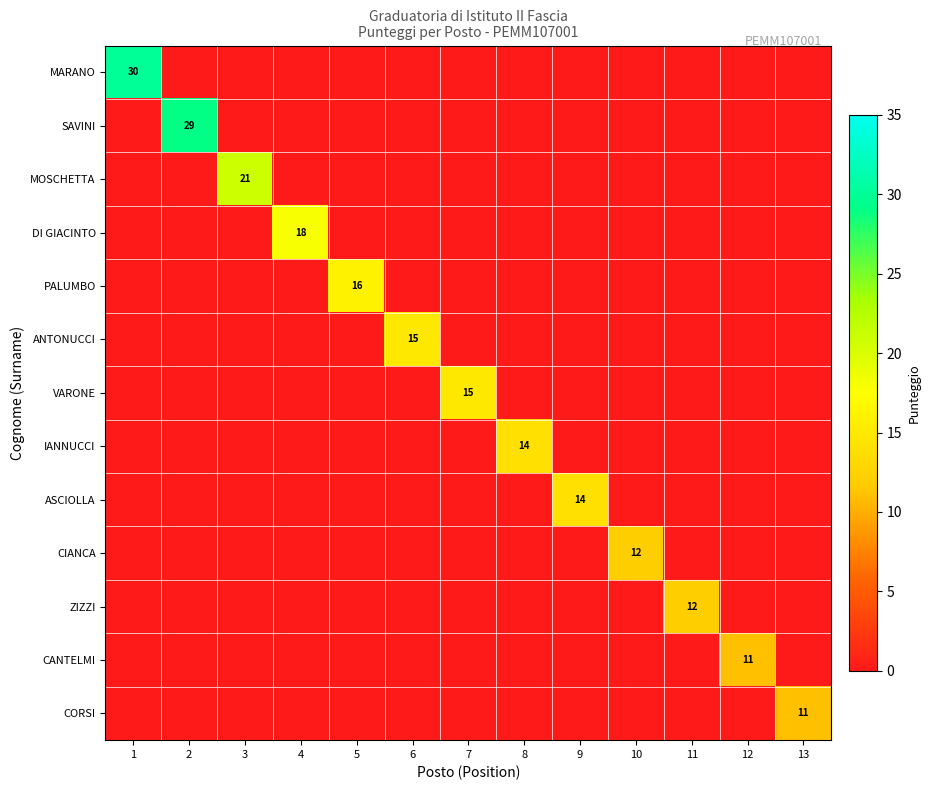

At how many categories does at least one series exceed 3?

13